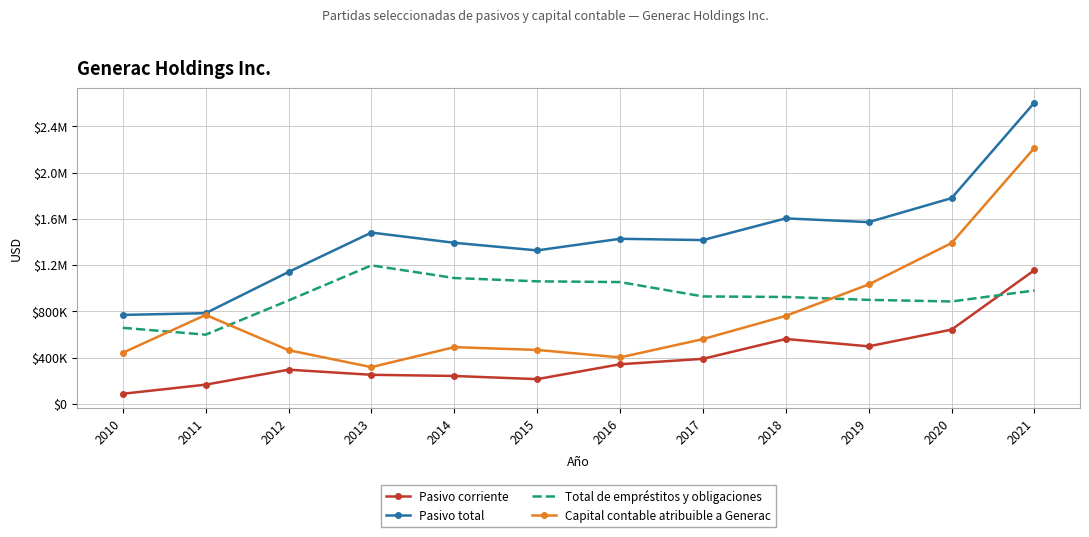

What are all the series names shown in the legend?

Pasivo corriente, Pasivo total, Total de empréstitos y obligaciones, Capital contable atribuible a Generac